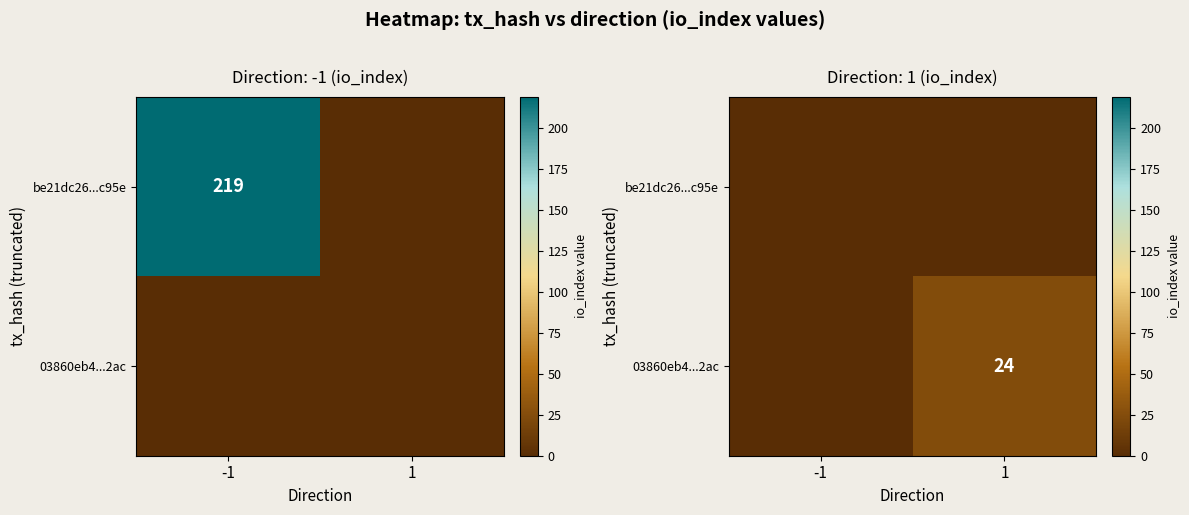

Count the number of categories in the chart.

2